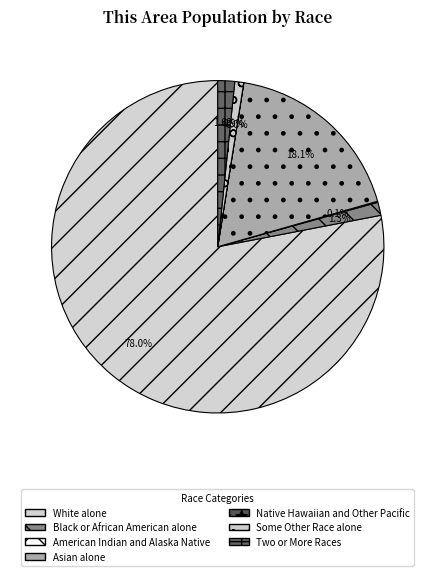

True or false: Two or More Races accounts for 1% of the total.

False